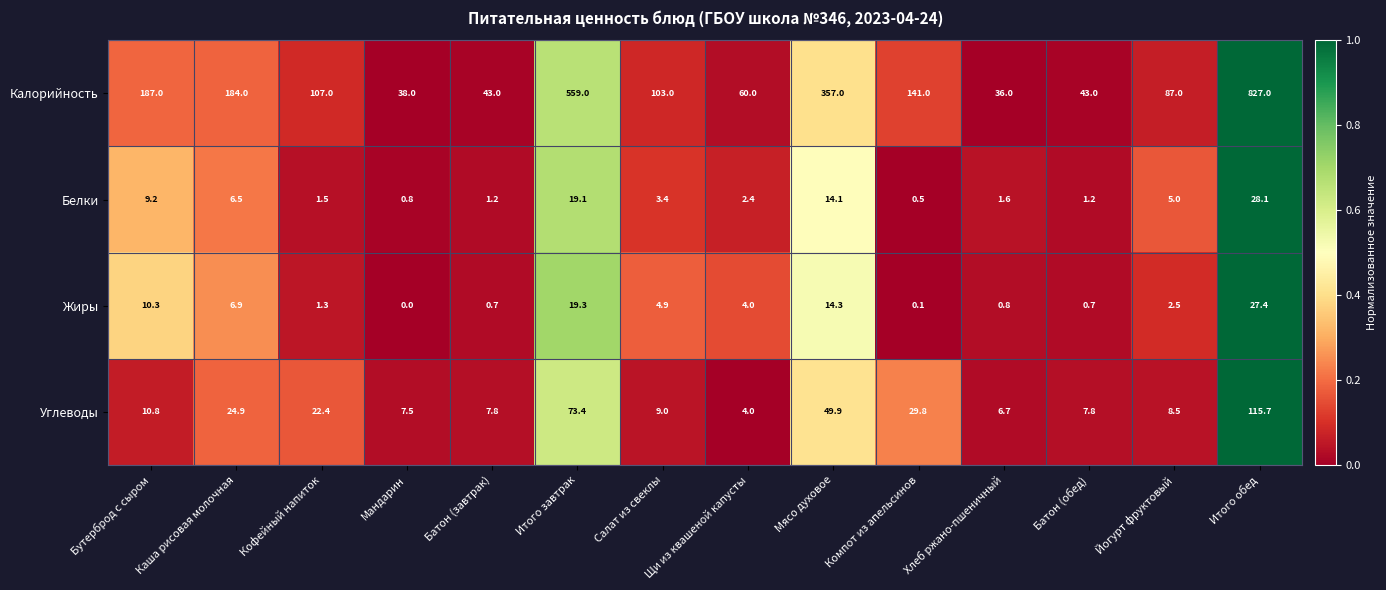

What is the sum of all Жиры values?

93.2